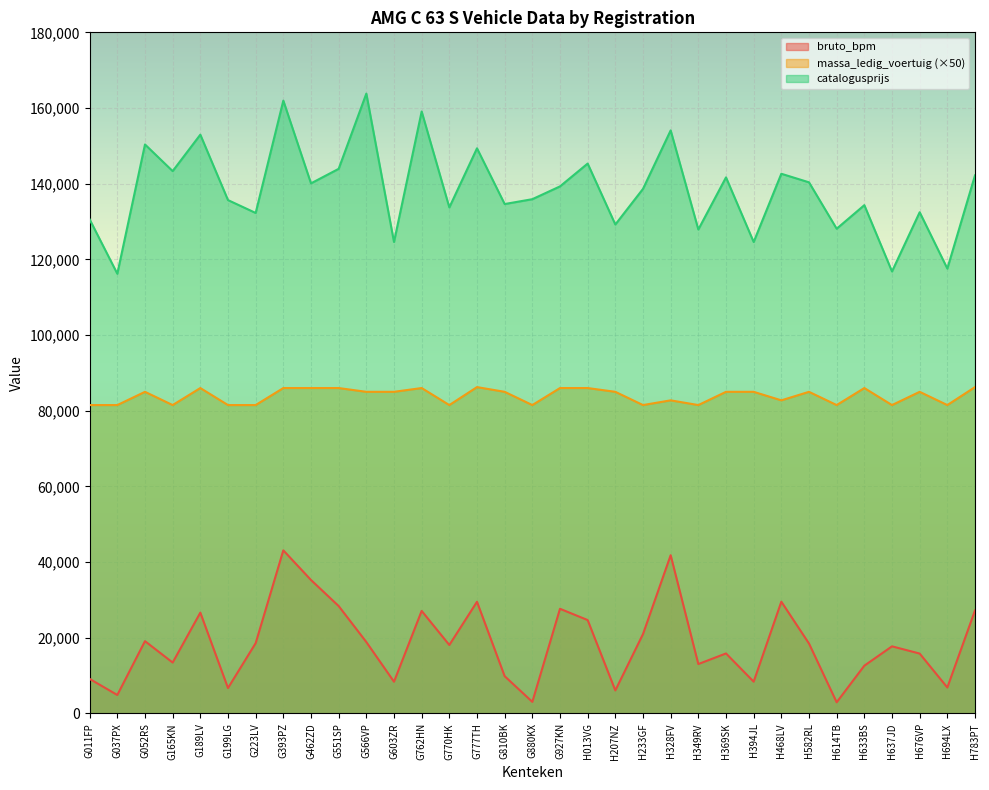

What position from the right is G762HN?

21